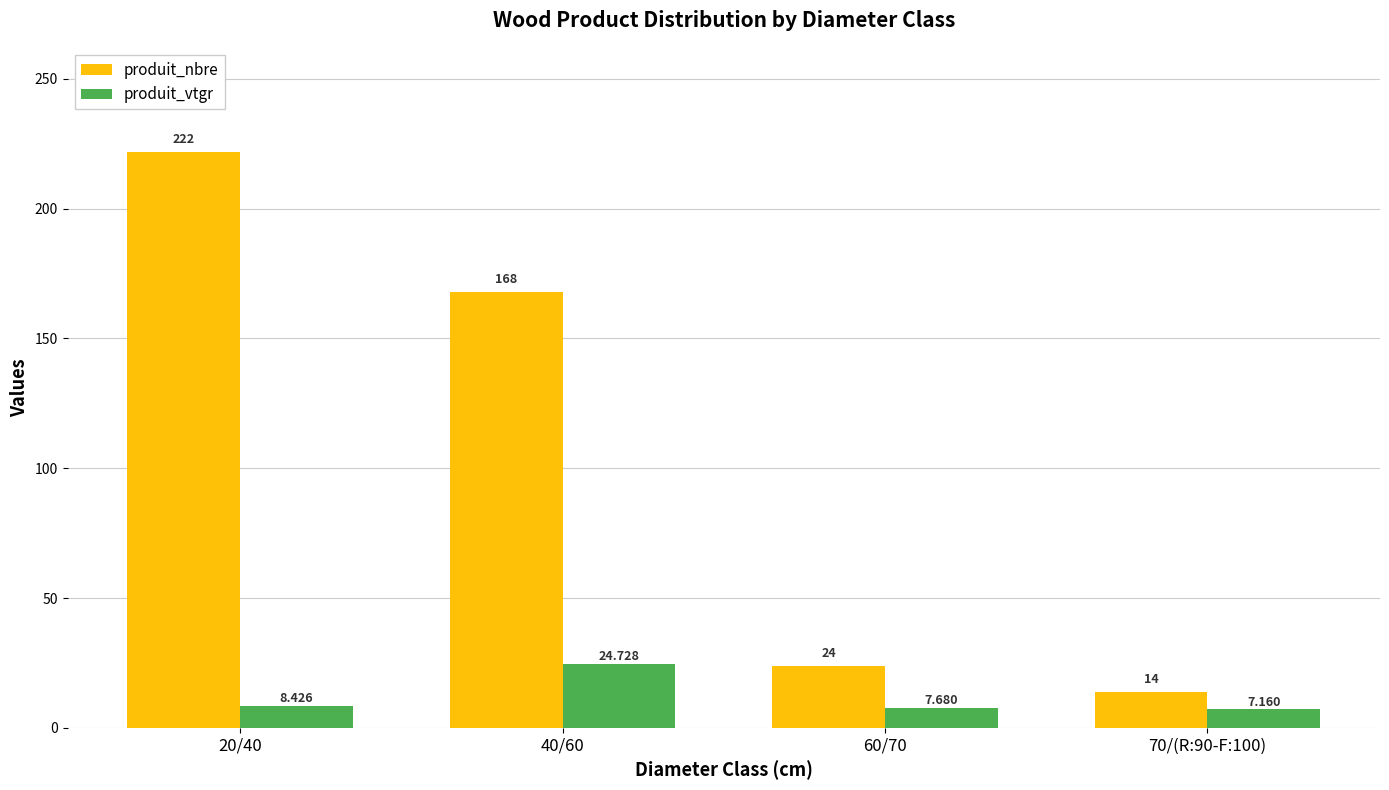

What is the difference between the second highest and second lowest values in the produit_nbre series?

144.0